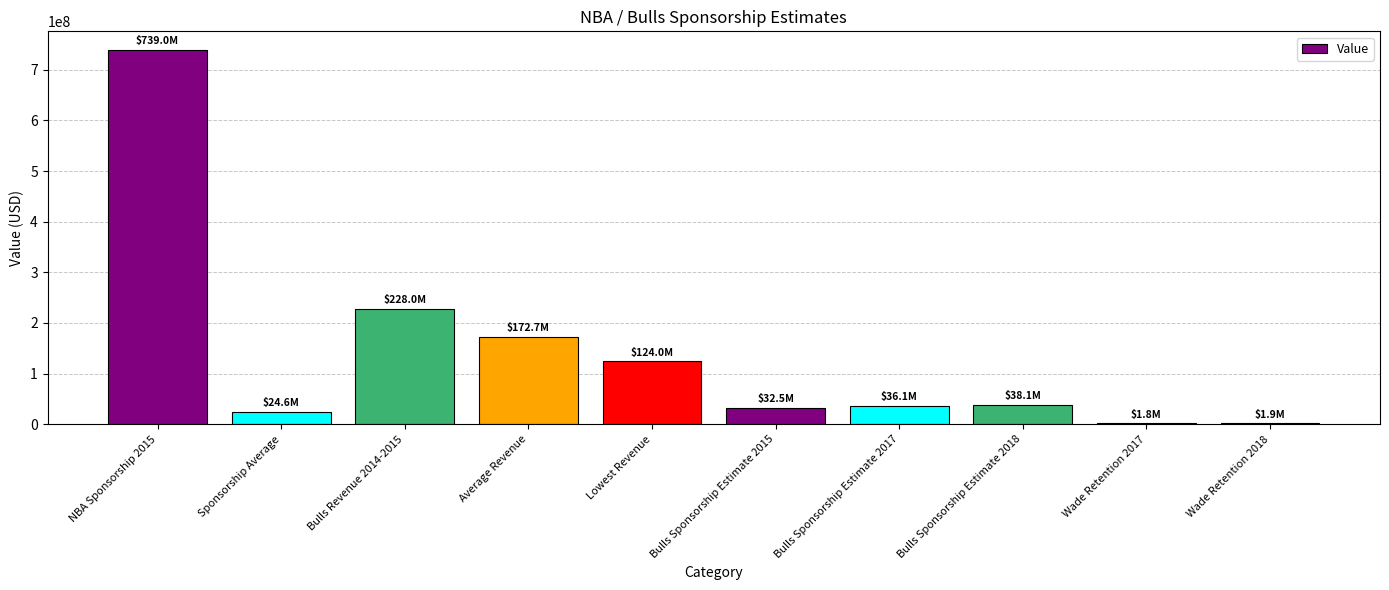

Approximately how many times larger is the value at NBA Sponsorship 2015 compared to Wade Retention 2018?

387.9